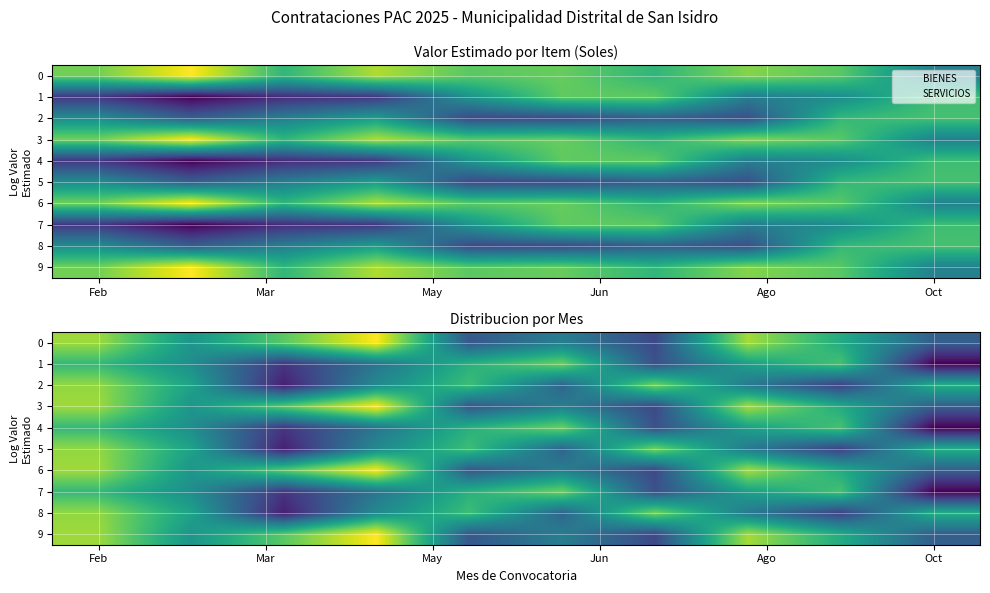

How many data points in 4 are less than 9?

3